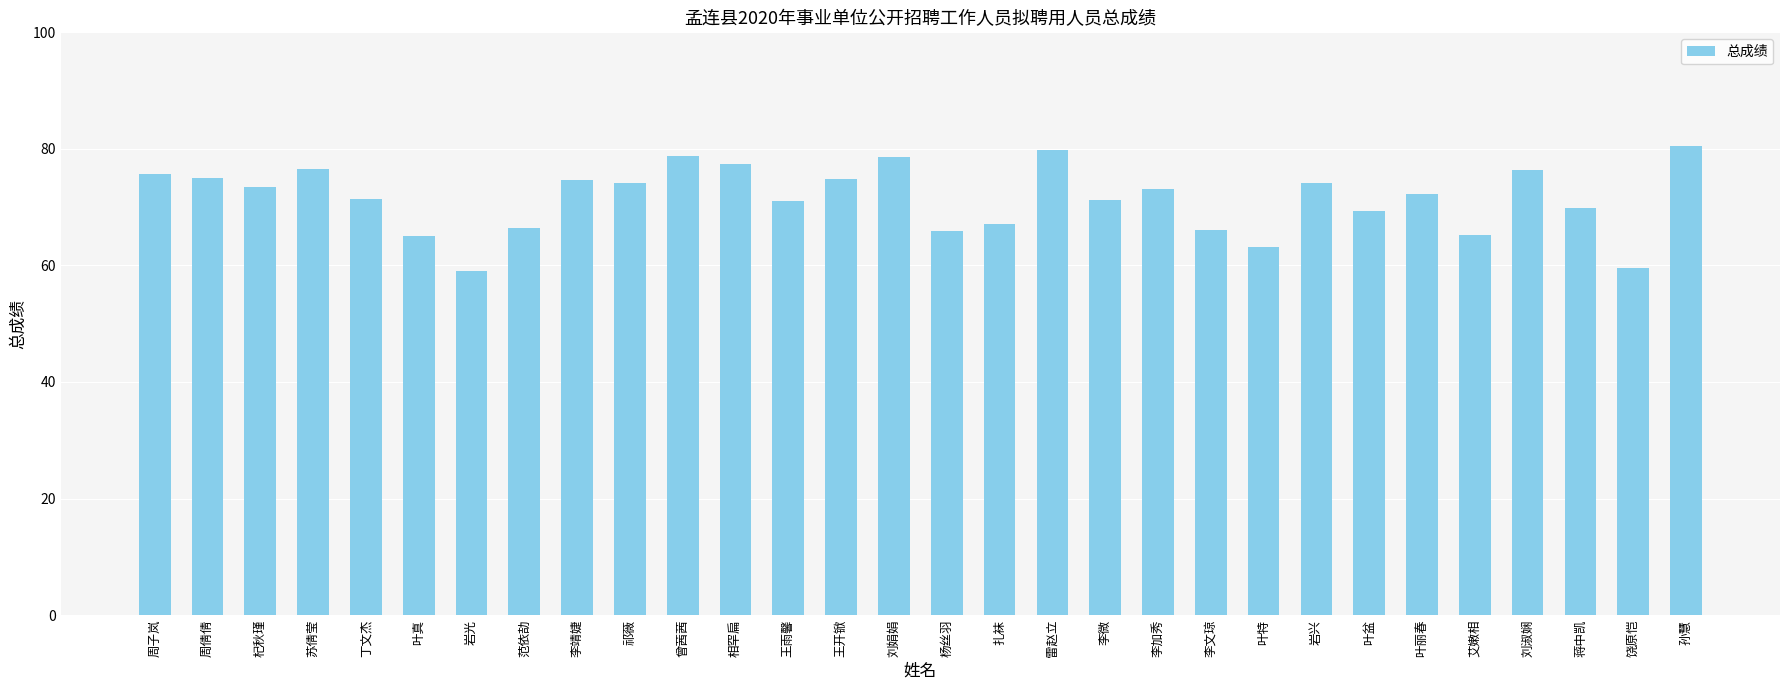

The value at 叶真 is 65.0. True or false?

True